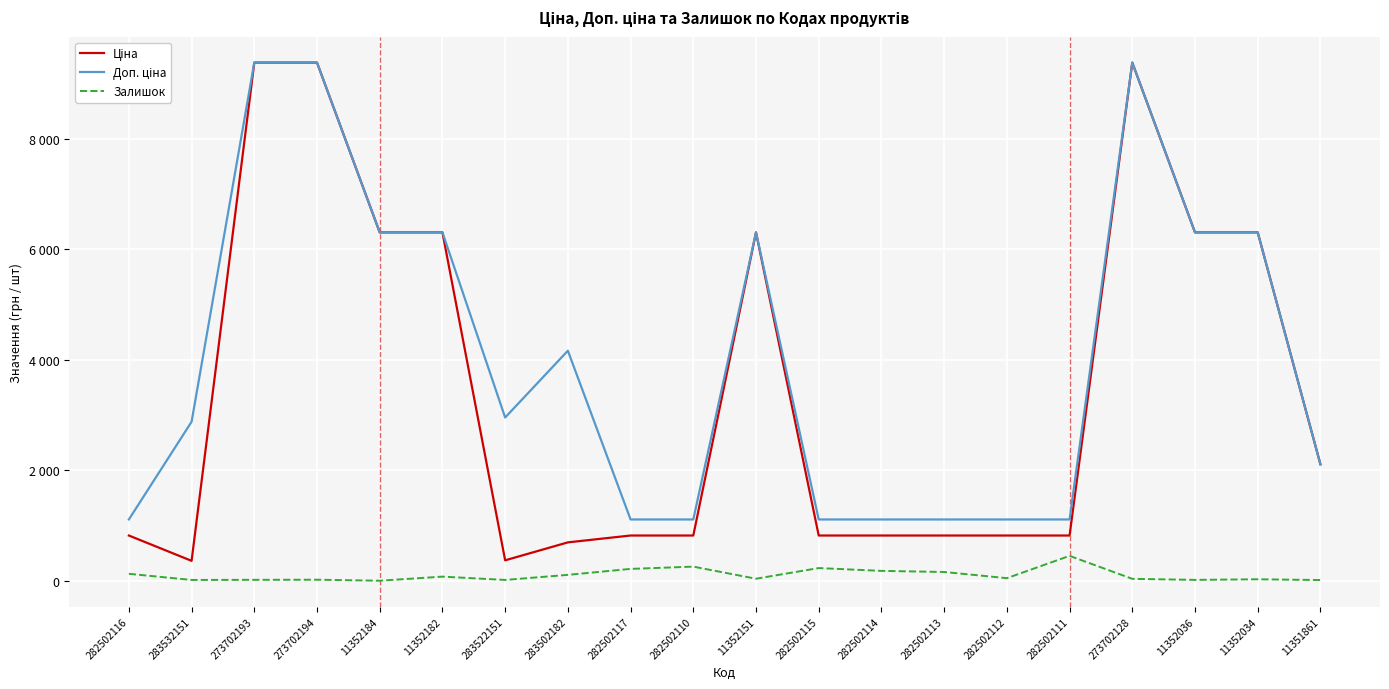

Which label corresponds to the smallest value in the chart?

11352184